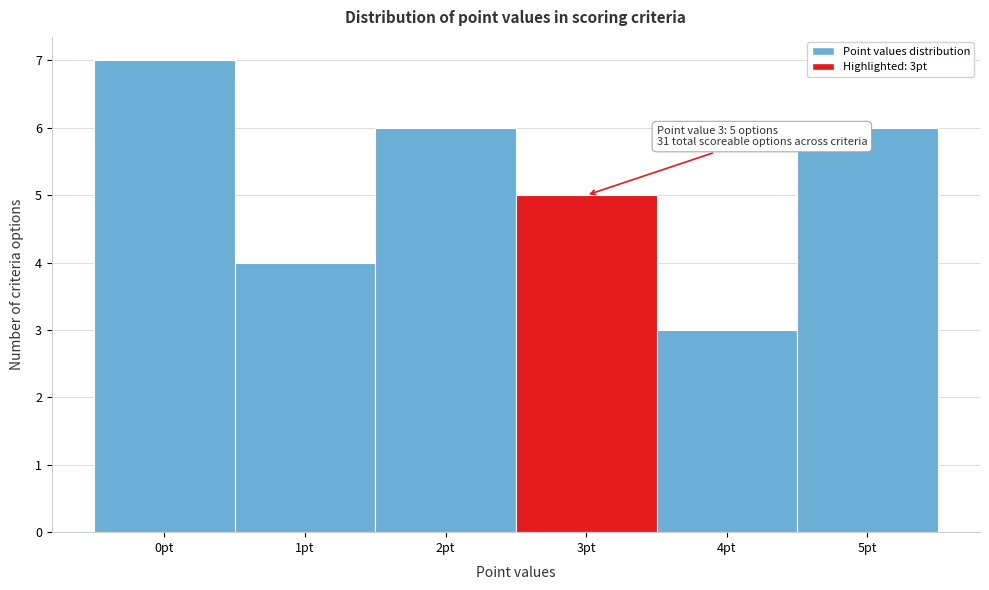

Reading left to right, transcribe all the data shown in this chart.

7	4	6	5	3	6